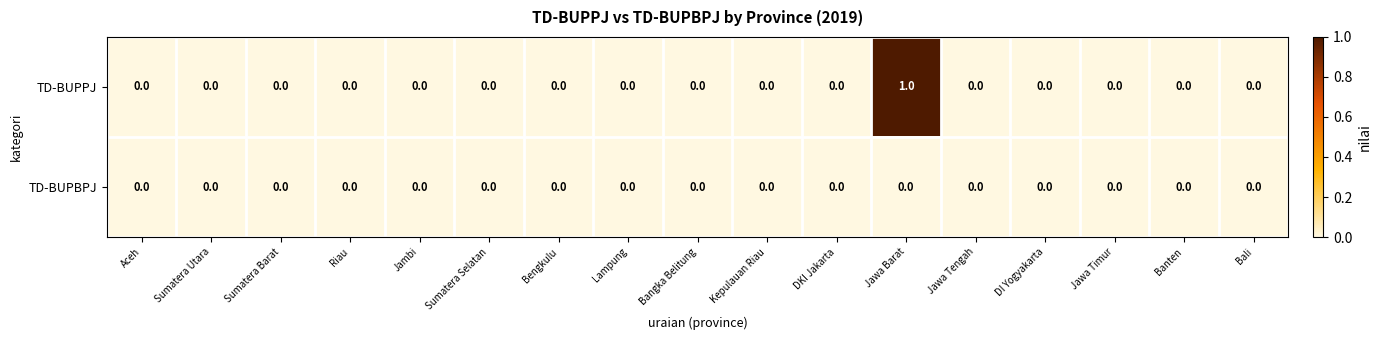

Which label corresponds to the largest value in the chart?

Jawa Barat